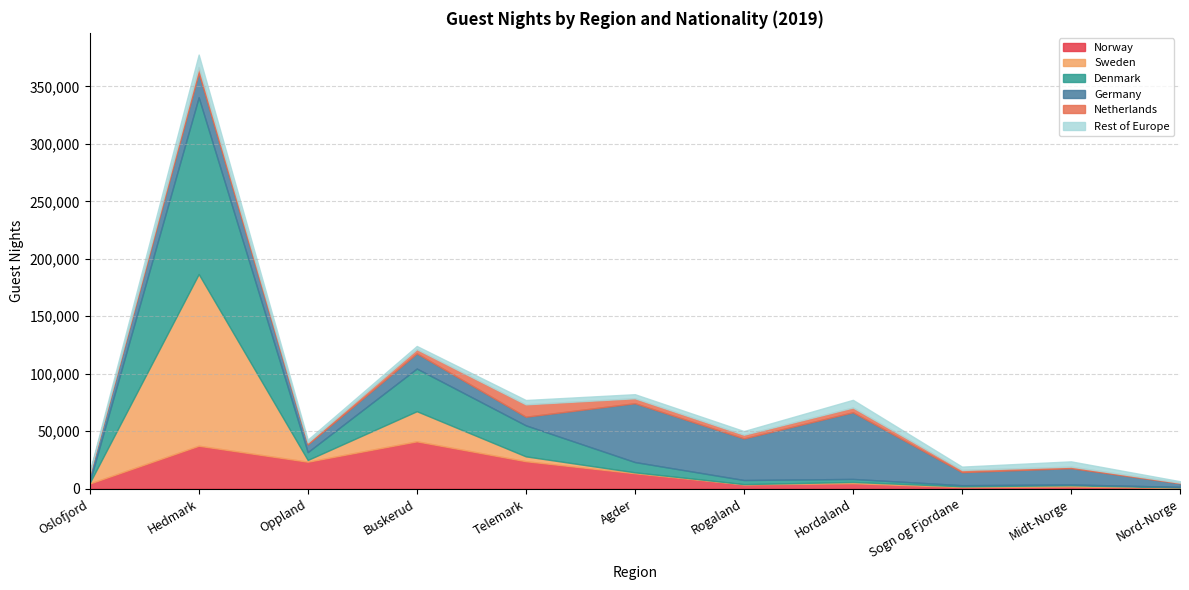

What is the minimum value shown in the chart?

286